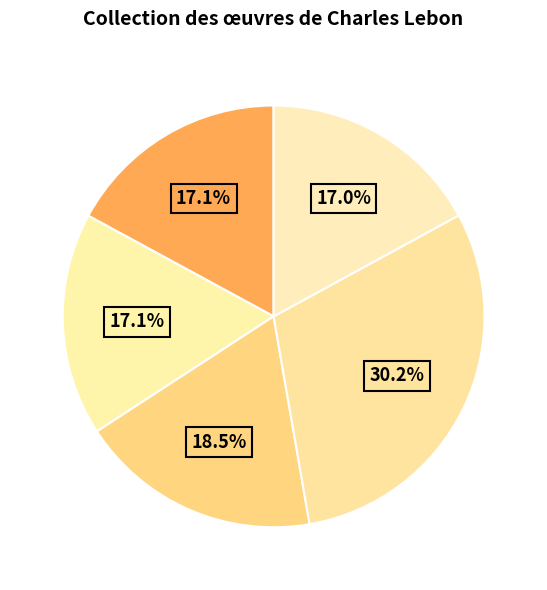

How many slices are in this pie chart?

5